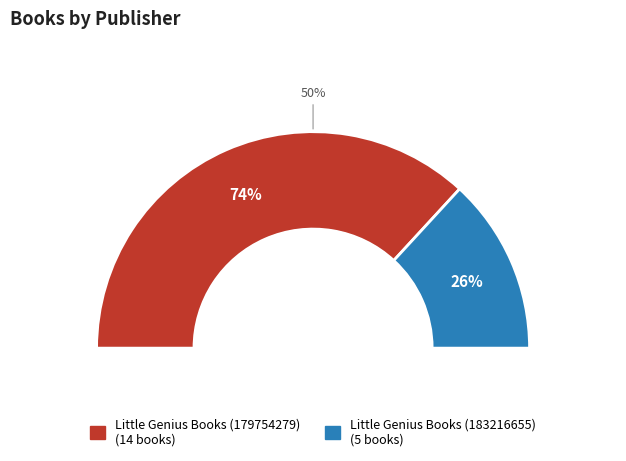

To the nearest percent, what is the difference between the Little Genius Books (183216655) and Little Genius Books (179754279) slice percentages?

47%